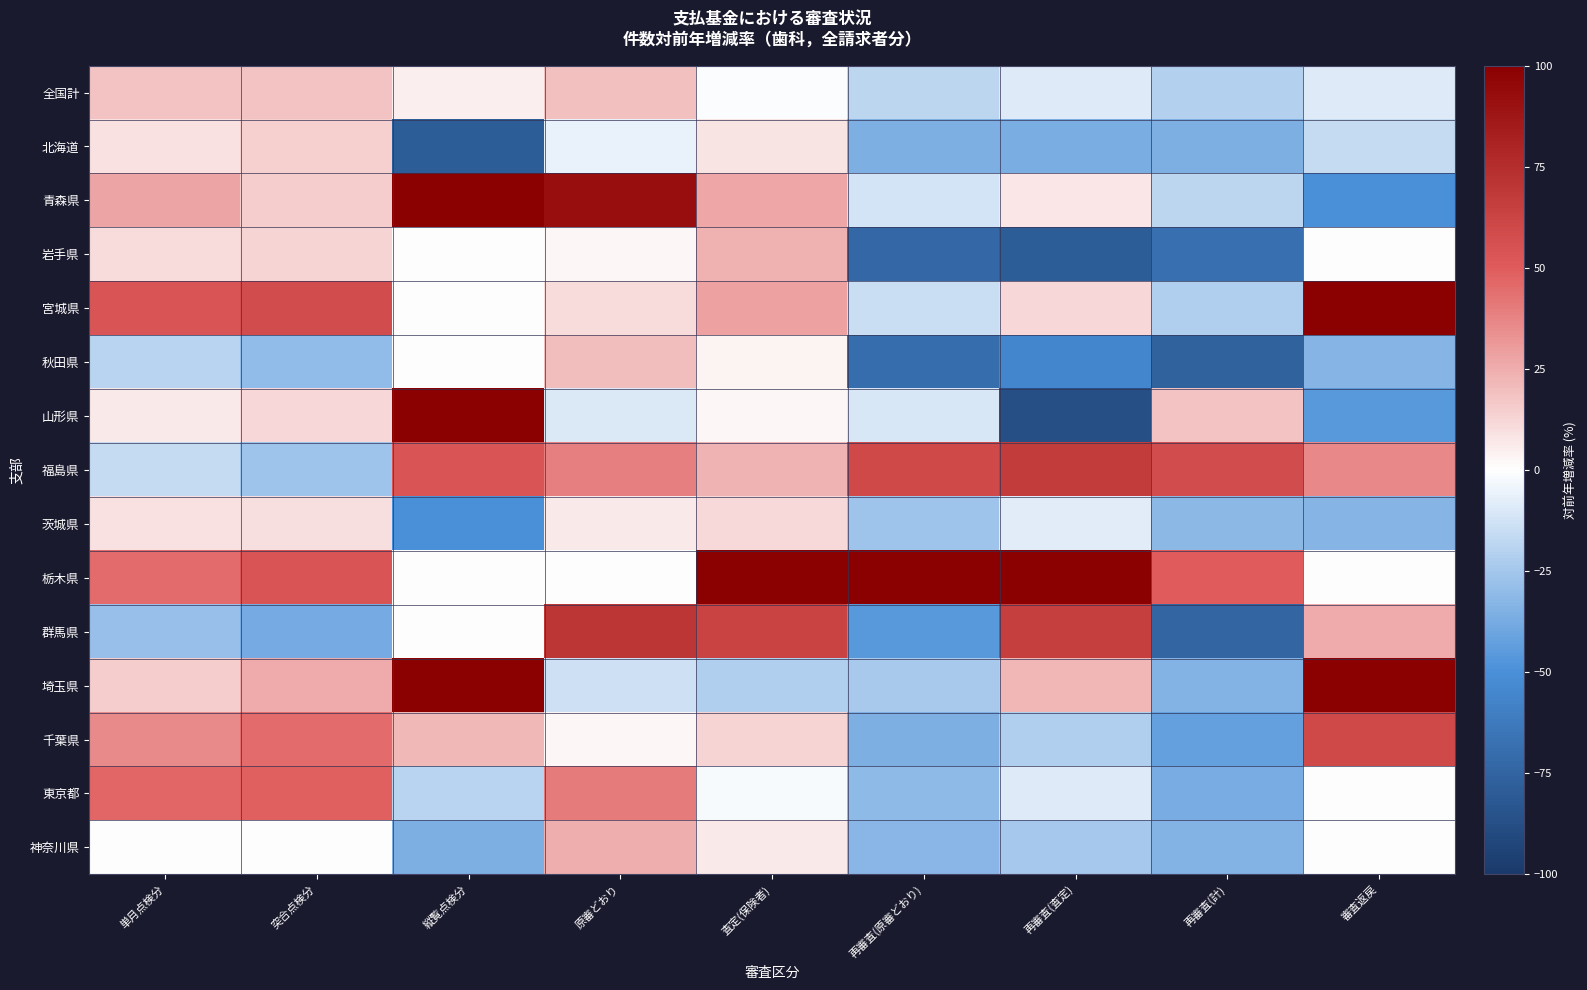

Rank the series at 縦覧点検分 from lowest to highest value.

北海道, 茨城県, 神奈川県, 東京都, 岩手県, 宮城県, 秋田県, 栃木県, 群馬県, 全国計, 千葉県, 福島県, 青森県, 山形県, 埼玉県